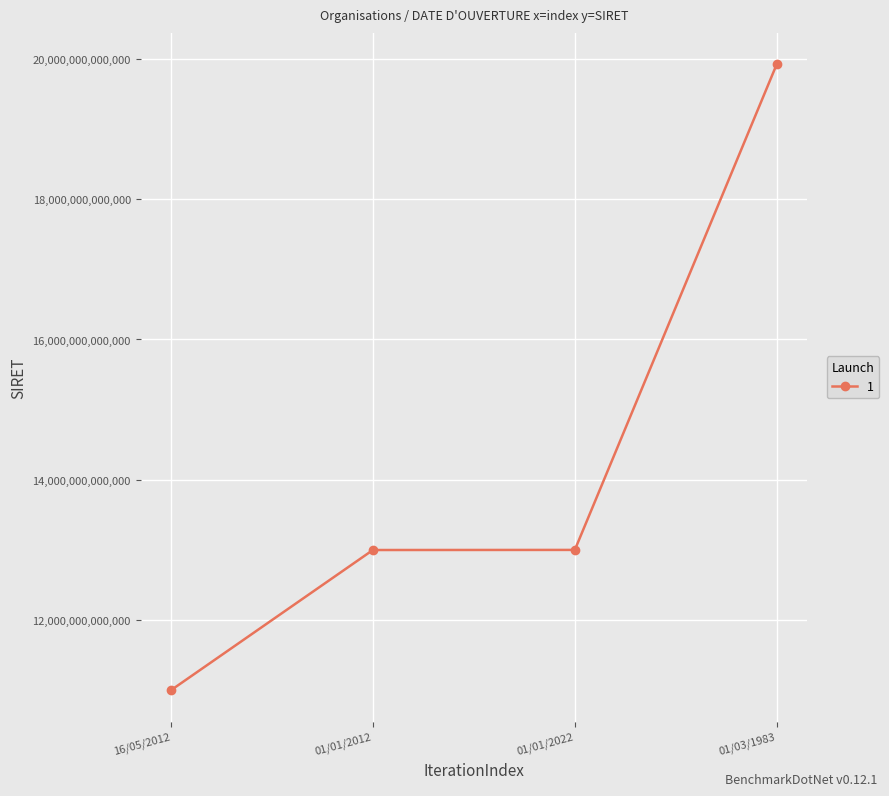

What is the approximate value at 01/01/2012, to the nearest 50?

13001533200000